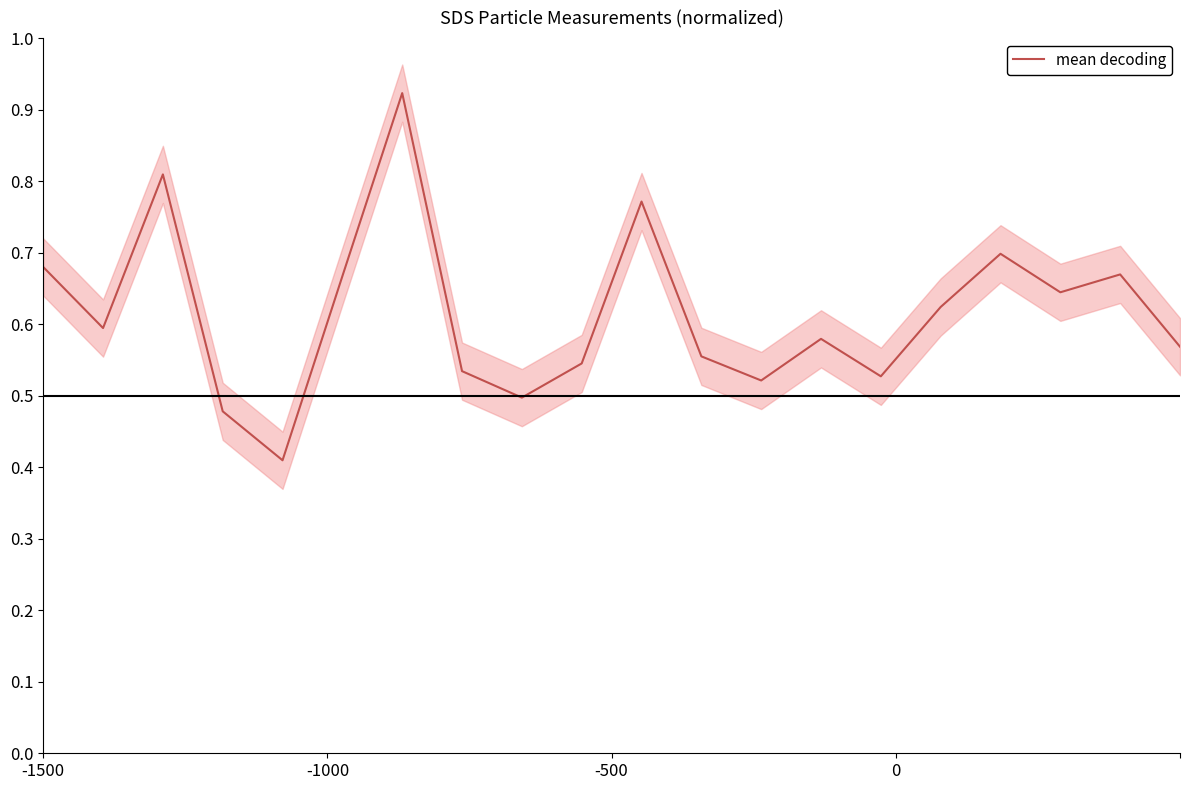

Reading left to right, transcribe all the data shown in this chart.

0.7	0.6	0.8	0.5	0.4	0.7	0.9	0.5	0.5	0.5	0.8	0.6	0.5	0.6	0.5	0.6	0.7	0.6	0.7	0.6